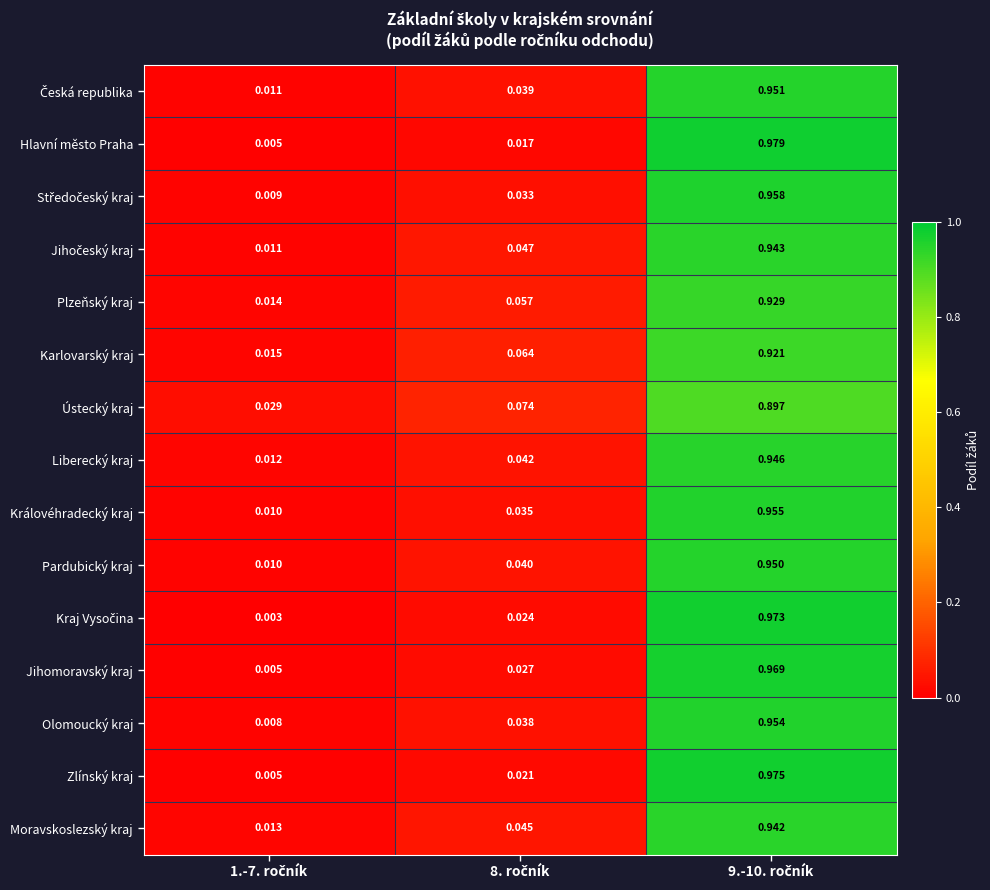

Which series has the largest range (max minus min)?

Hlavní město Praha